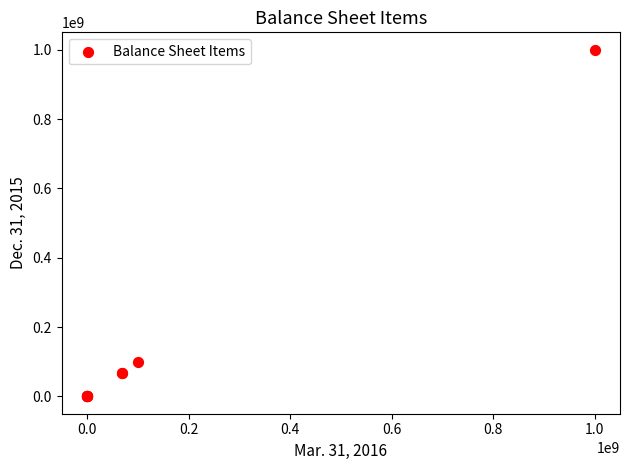

What Y value in the scatter plot is closest to 500000000?

100000000.0